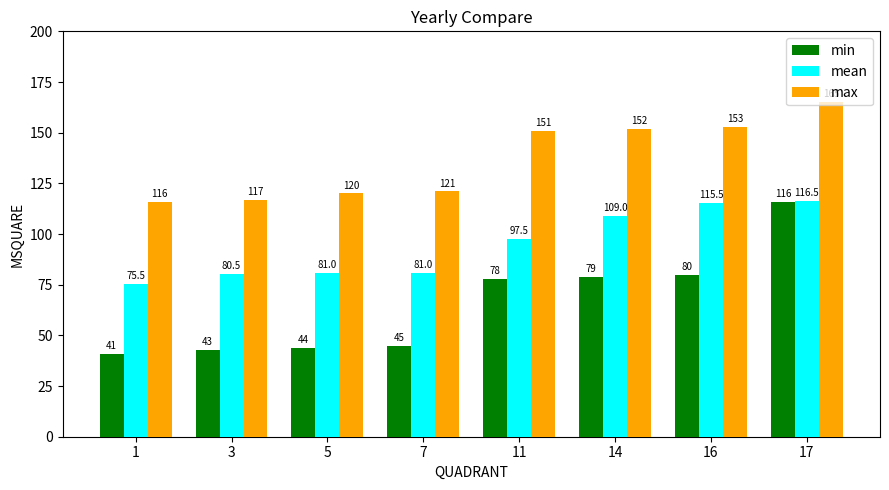

What is the total value across all series at 16?

348.5